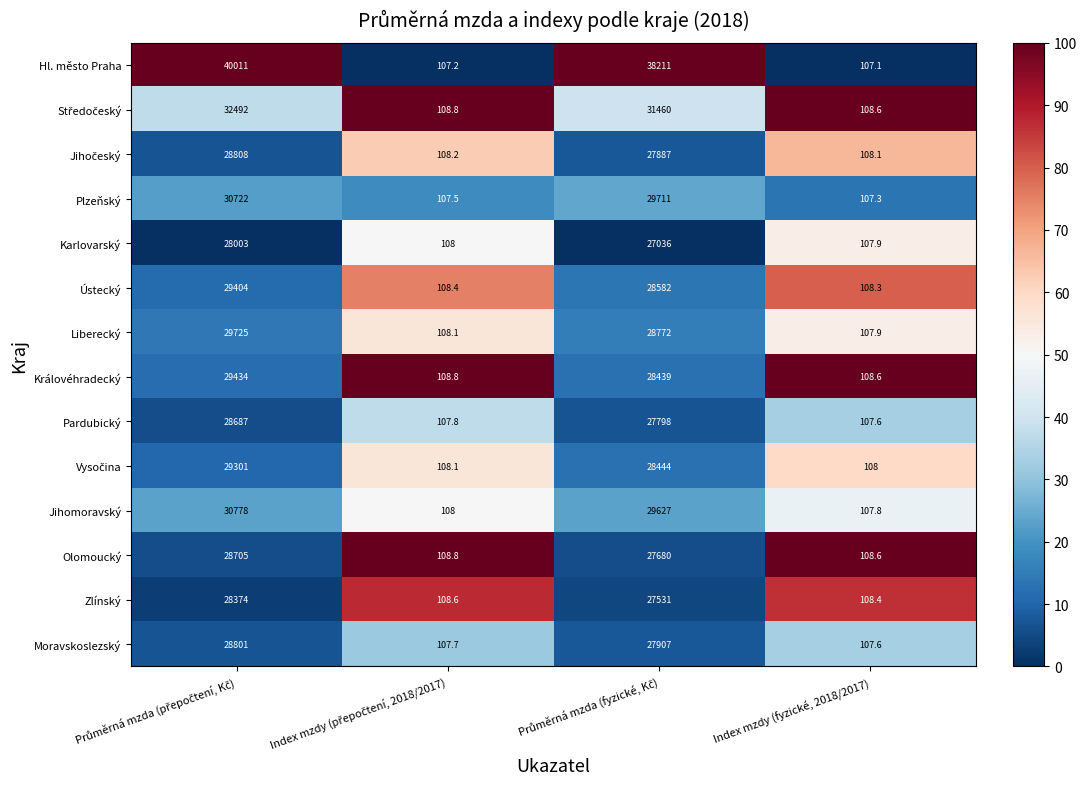

Which series has the largest total across all categories?

Hl. město Praha